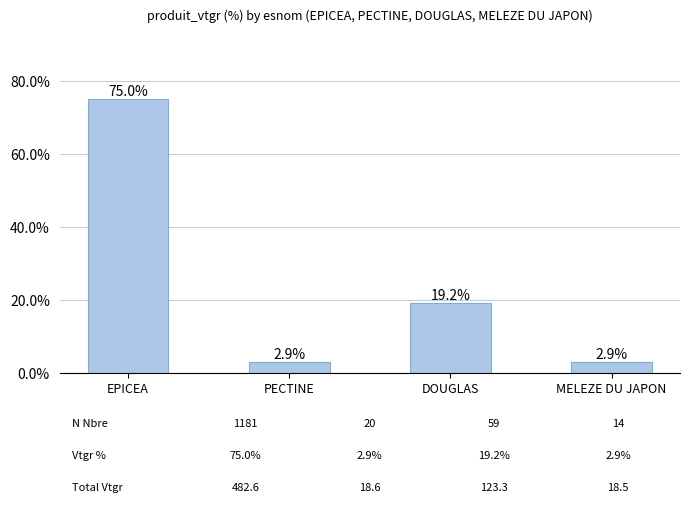

What is the label of the 2nd bar from the left?

PECTINE